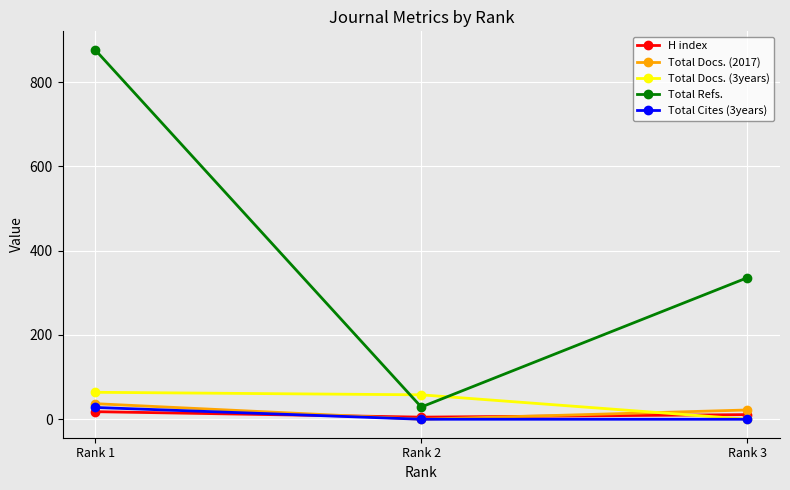

At how many categories does at least one series exceed 687?

1